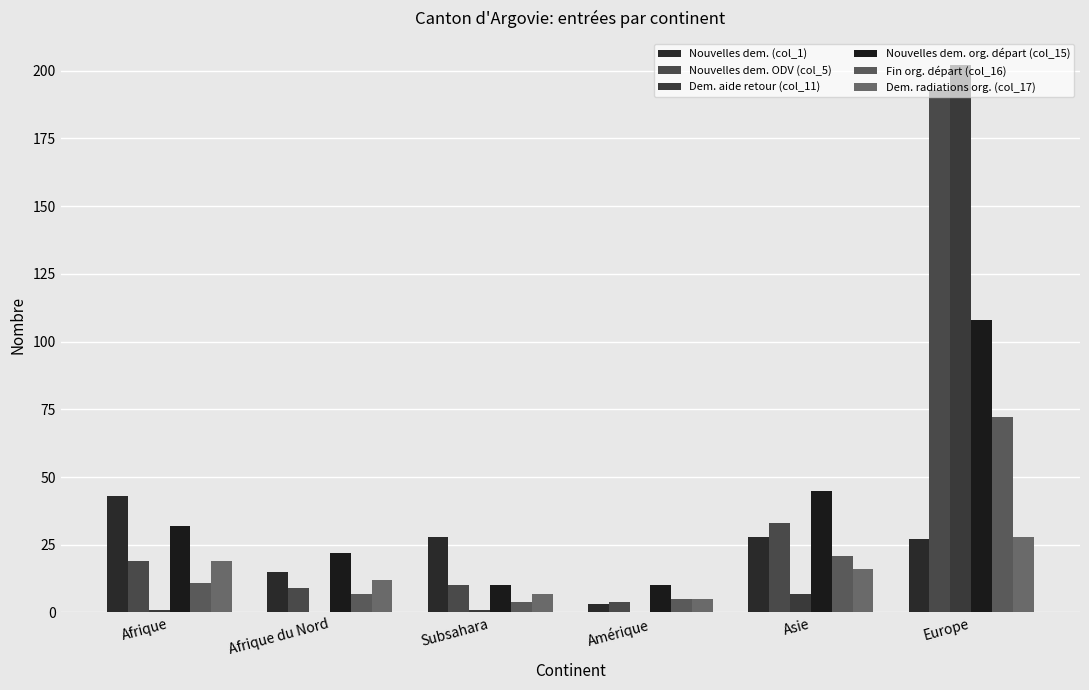

The Nouvelles dem. org. départ (col_15) series shows 5 at Amérique. True or false?

False